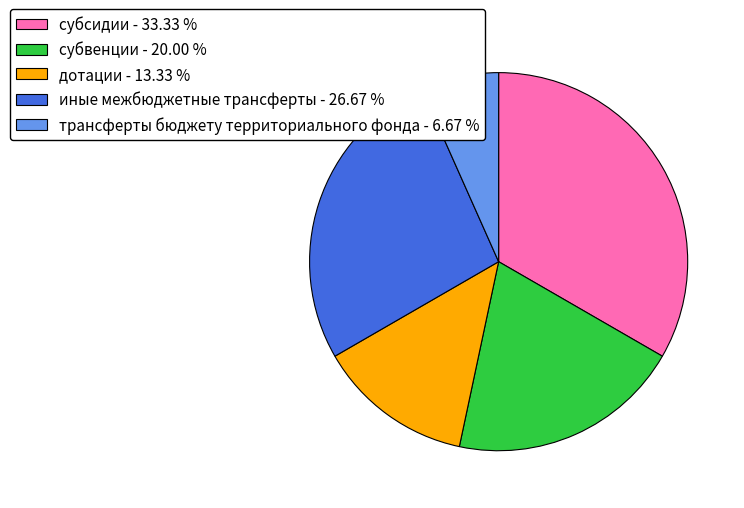

Combined, do субсидии - 33.33 % and дотации - 13.33 % account for over 50%?

No